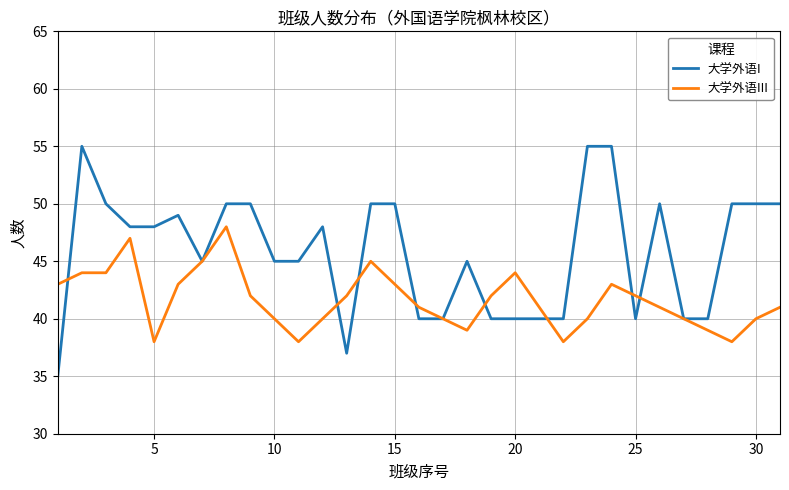

What is the difference between the second highest and second lowest values in the 大学外语III series?

9